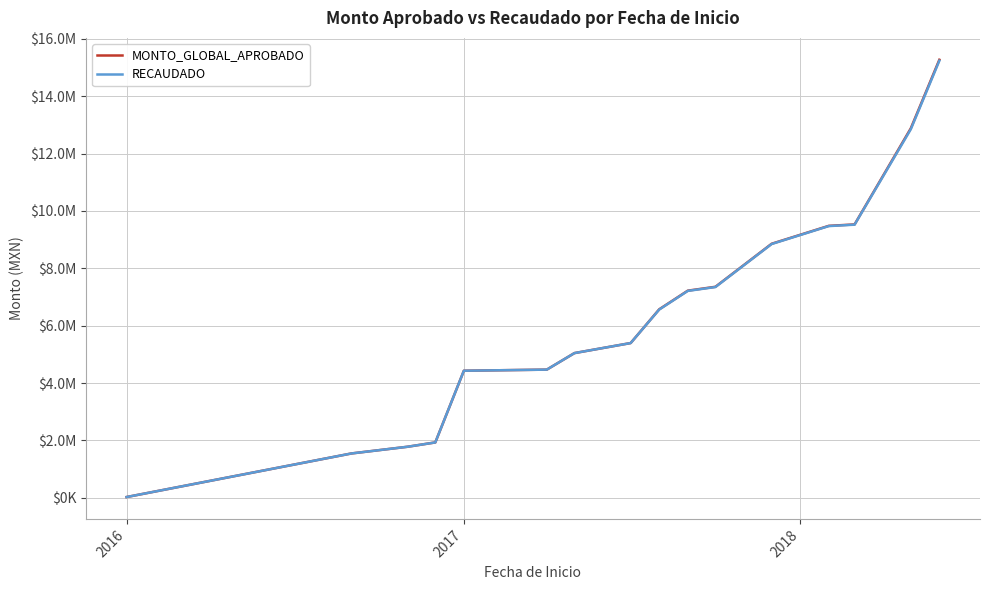

Is this an area chart (filled region under the line)?

No